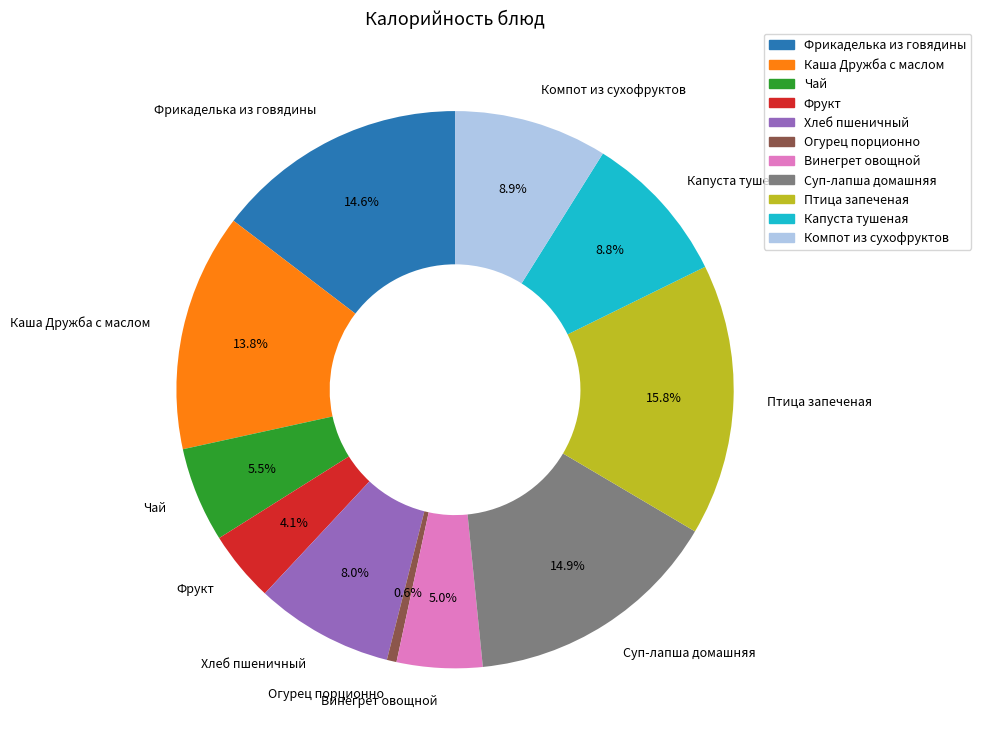

Is it true that Каша Дружба с маслом is 3% of the pie?

False